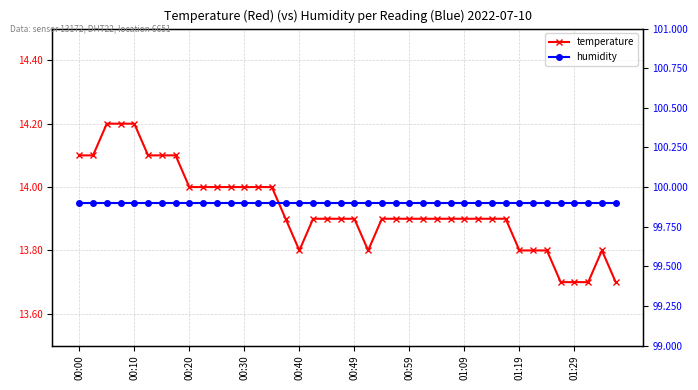

What is the difference between the second highest and minimum values in the temperature series?

0.5